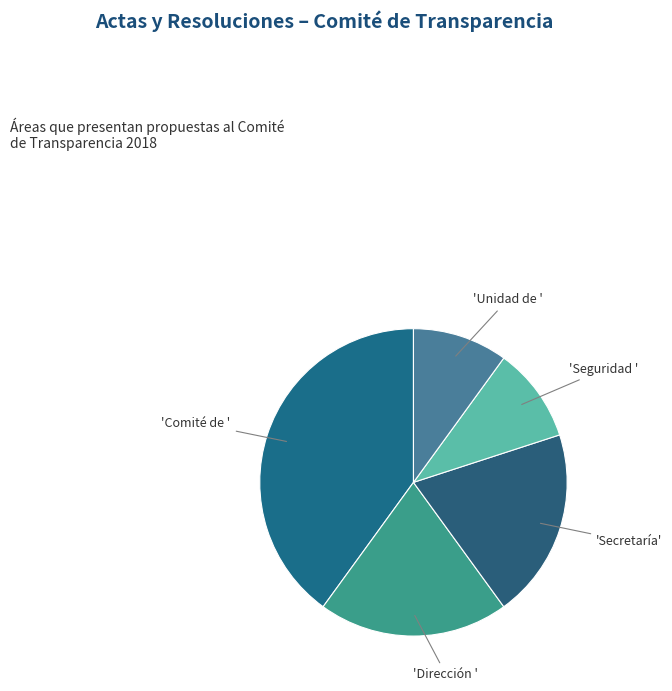

Count the number of slices in the pie.

5